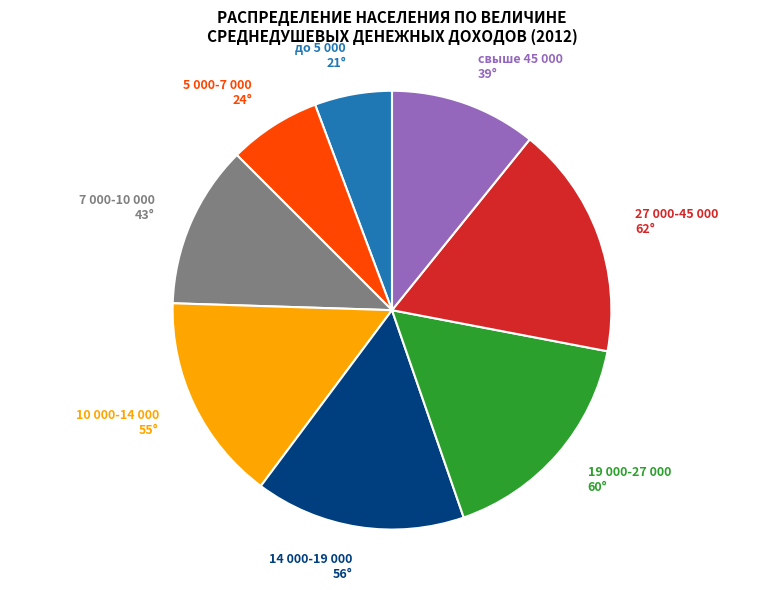

Which category has the smallest portion of the pie?

до 5 000